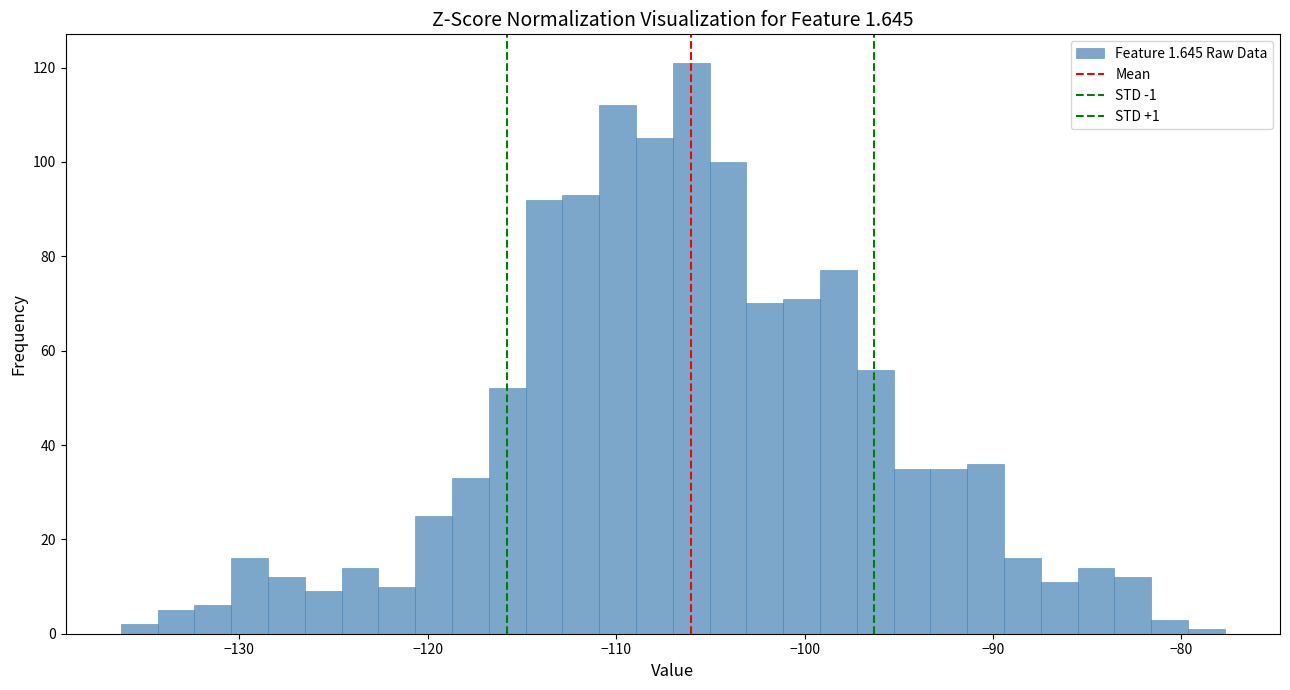

Around what value on the x-axis is the tallest bar? Give the approximate position of its centre, as read against the axis.

-106